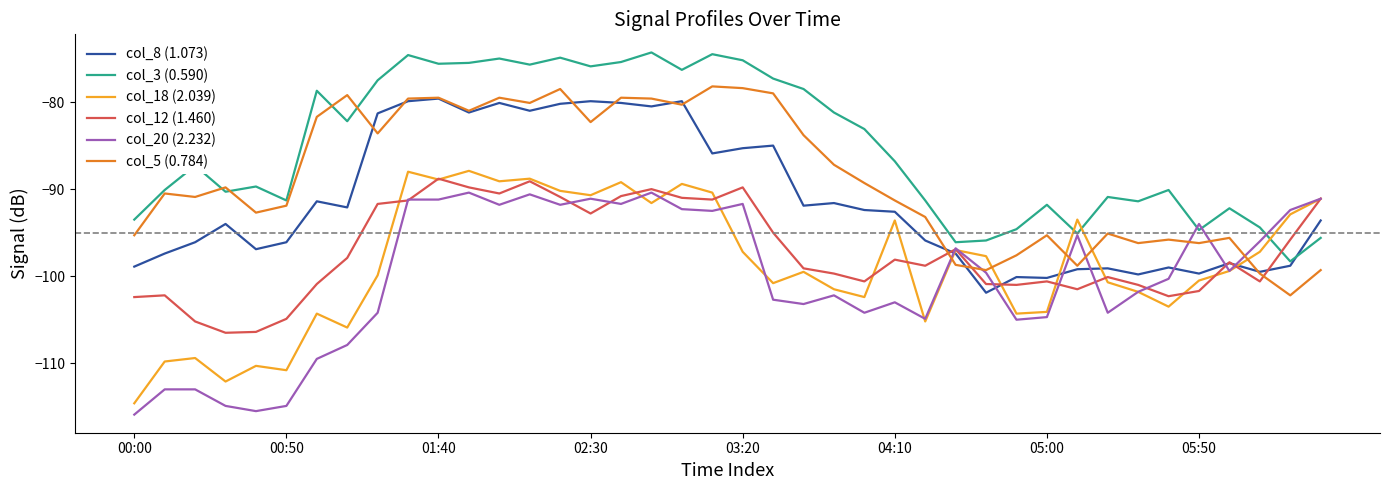

How many times do col_3 (0.590) and col_12 (1.460) cross each other?

1